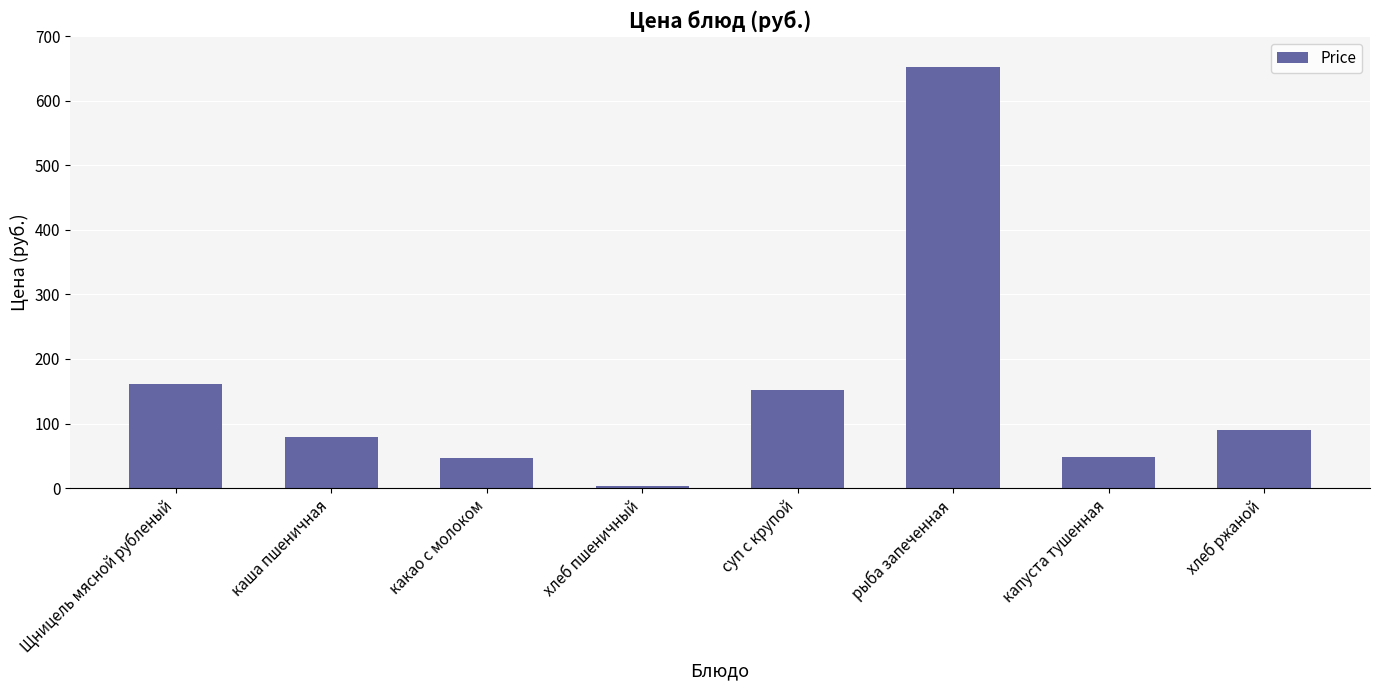

Which category has the lowest value across all series?

хлеб пшеничный